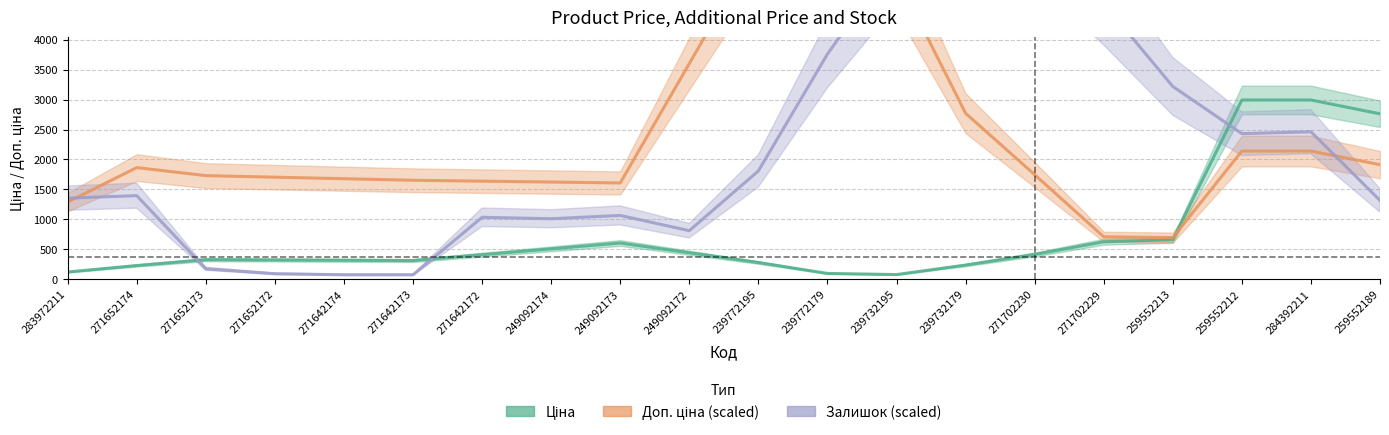

Which has a higher value, 284392211 or 271642172?

284392211